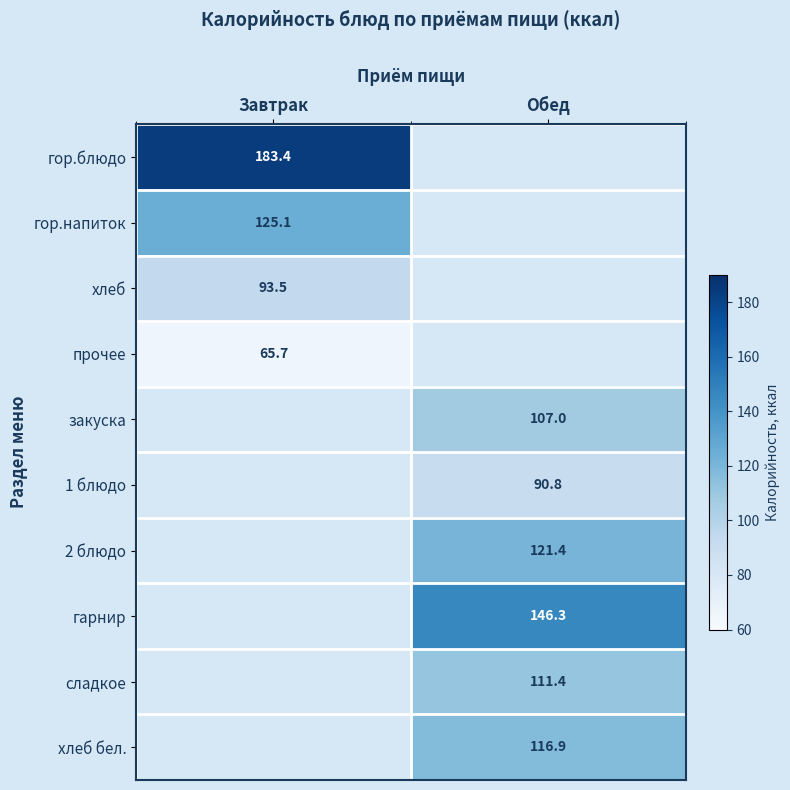

At how many categories does at least one series exceed 161?

1